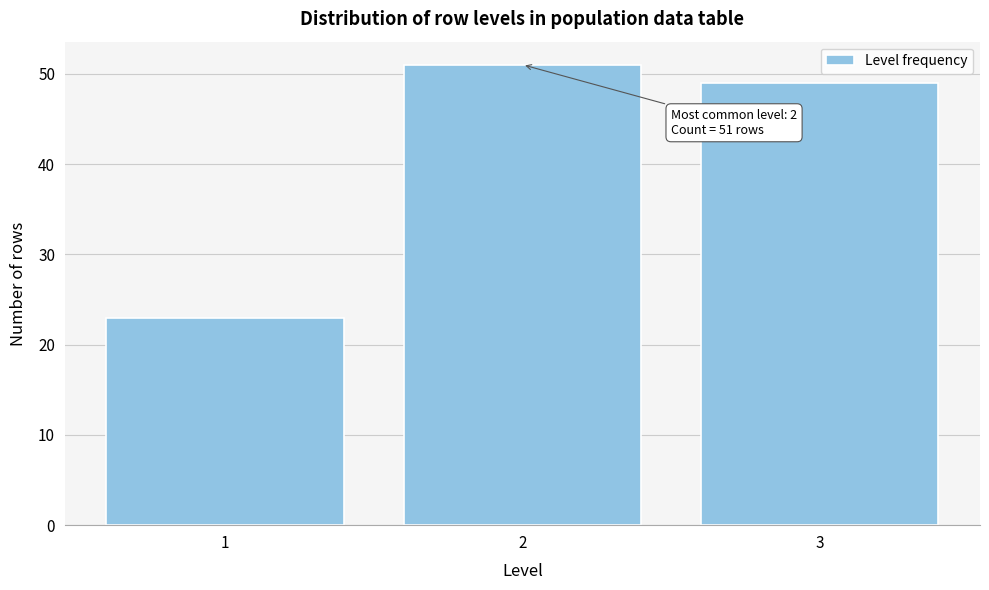

Reading left to right, list all the values displayed in this chart.

23	51	49